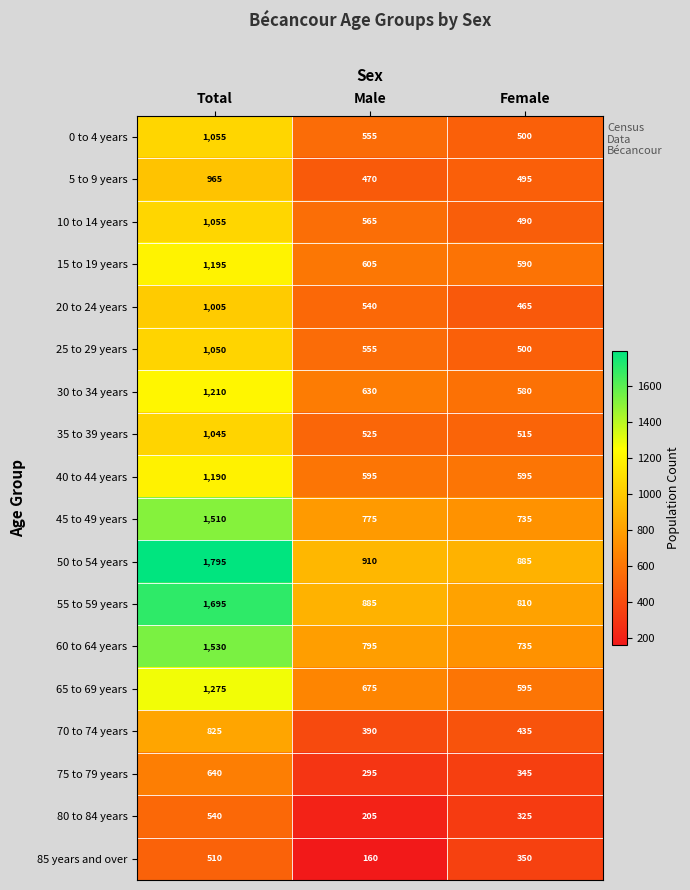

Which label corresponds to the largest value in the chart?

Total